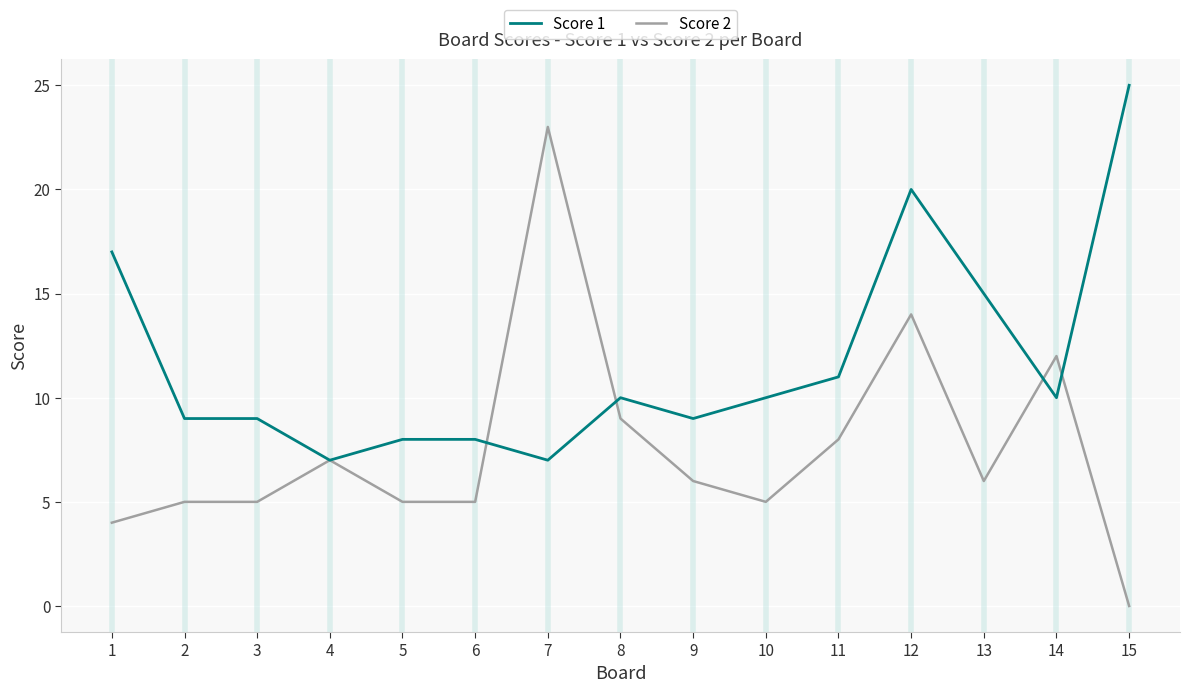

Is the value of Score 2 at 6 greater than the value of Score 1 at 7?

No